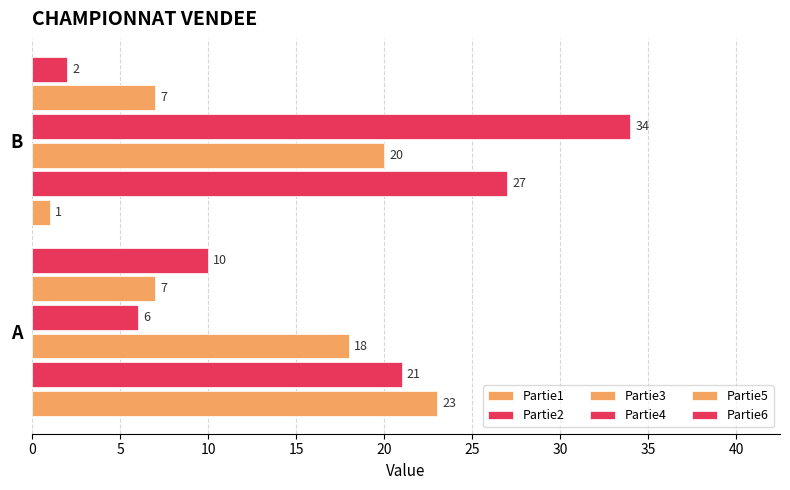

Count the number of categories in the chart.

2